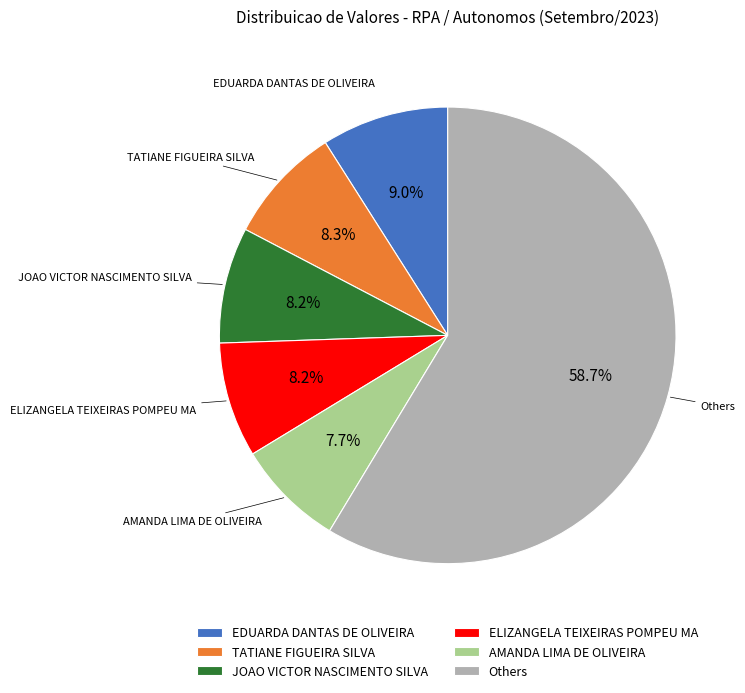

Is the sum of Others and TATIANE FIGUEIRA SILVA greater than half?

Yes